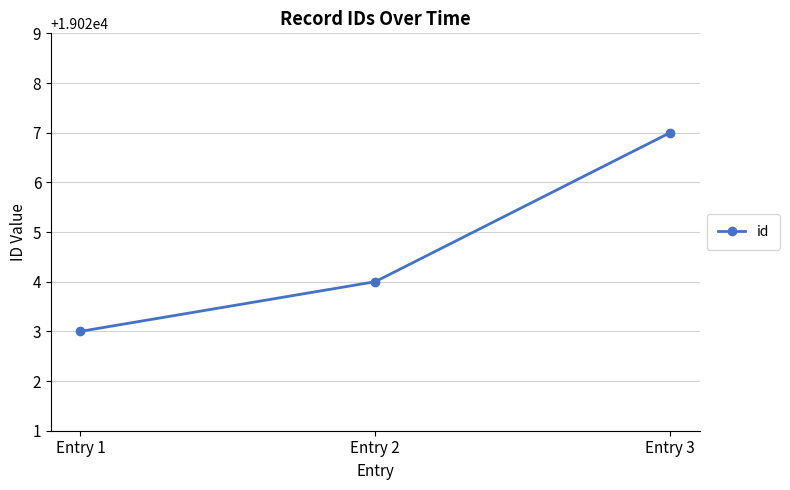

Rank the categories by value from highest to lowest.

Entry 3, Entry 2, Entry 1